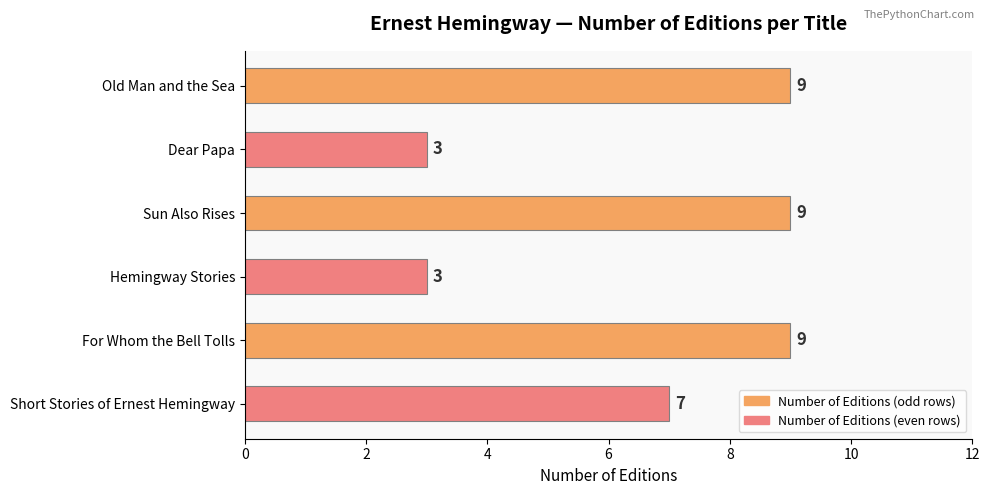

What is the label of the 5th bar from the bottom?

Dear Papa